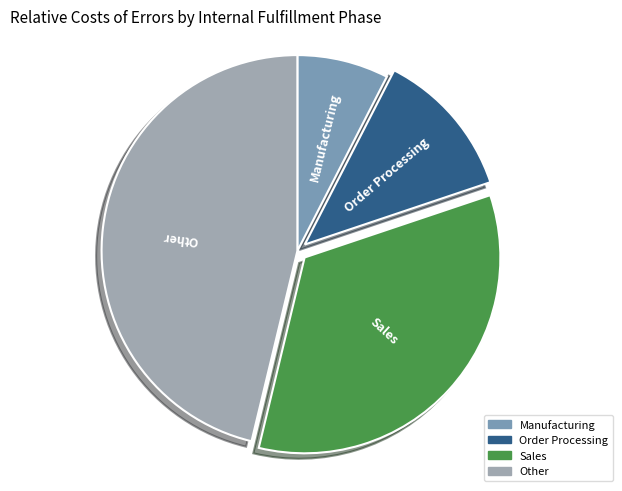

Is the sum of Other and Sales greater than half?

Yes